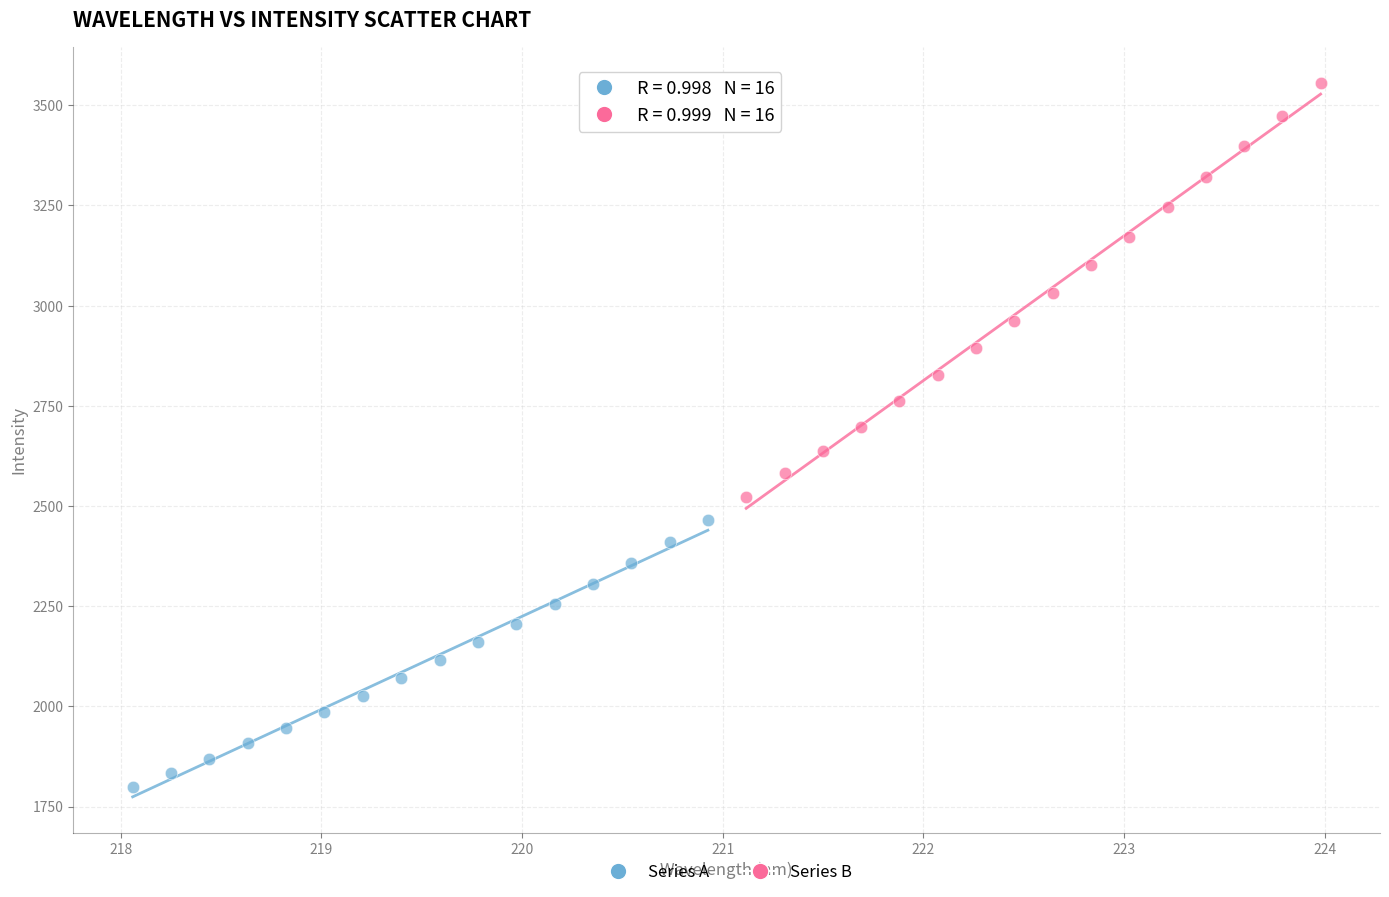

Which series reaches the minimum Y coordinate?

Series A